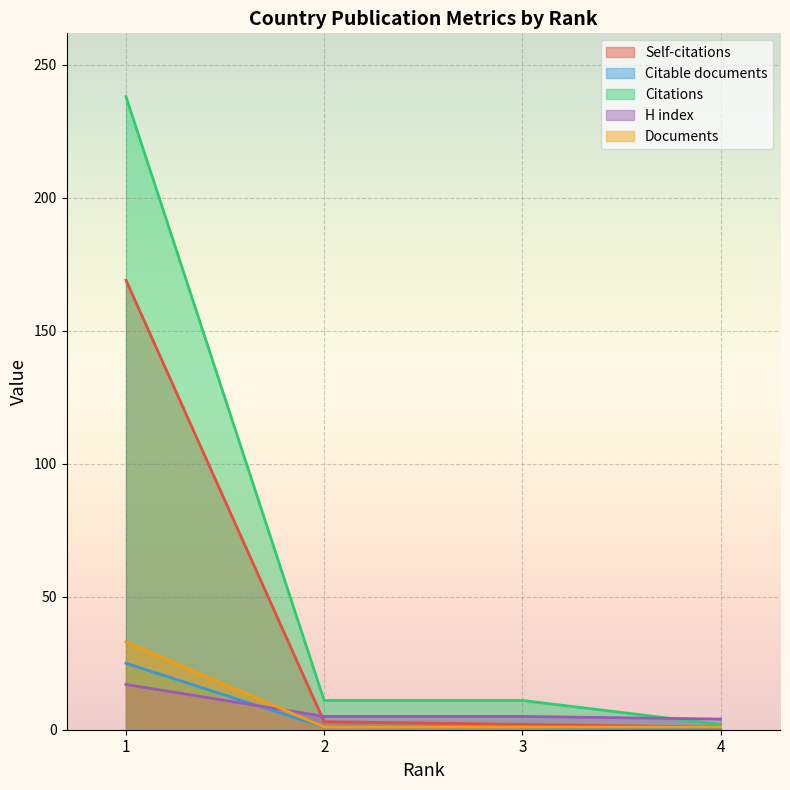

True or false: Citable documents has more than 2 points higher than both neighbors.

False